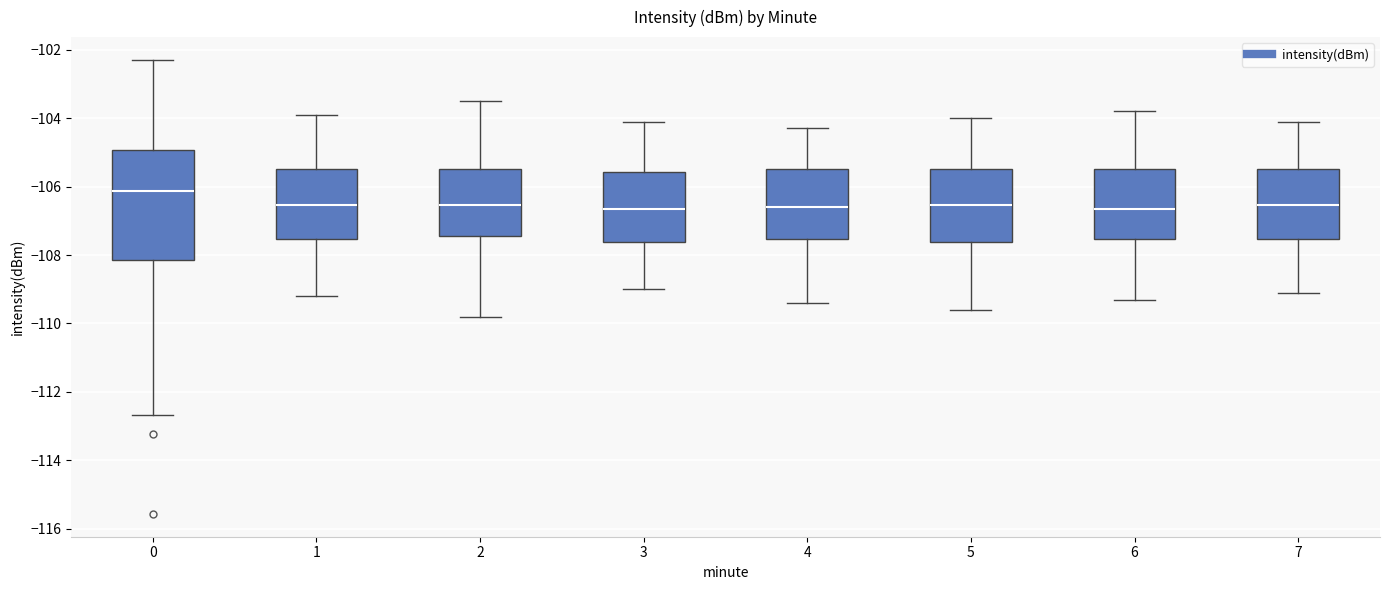

Where does the lower whisker of the box at x = 3 end on the y-axis? The values are not printed on the chart, so give them approximately, as read against the axis.

-109.0